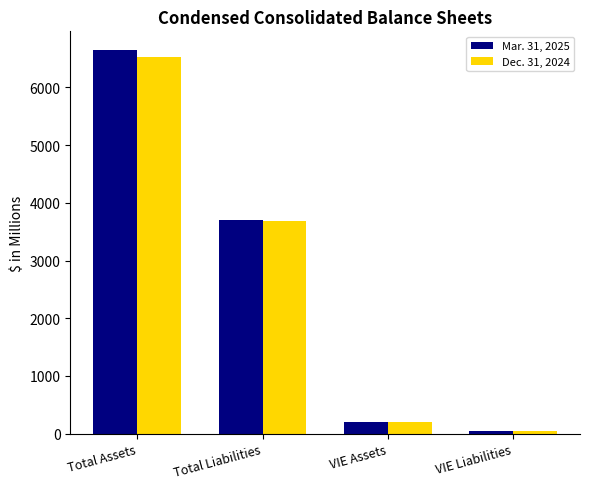

Between Total Liabilities and VIE Assets, which series saw the biggest shift?

Mar. 31, 2025